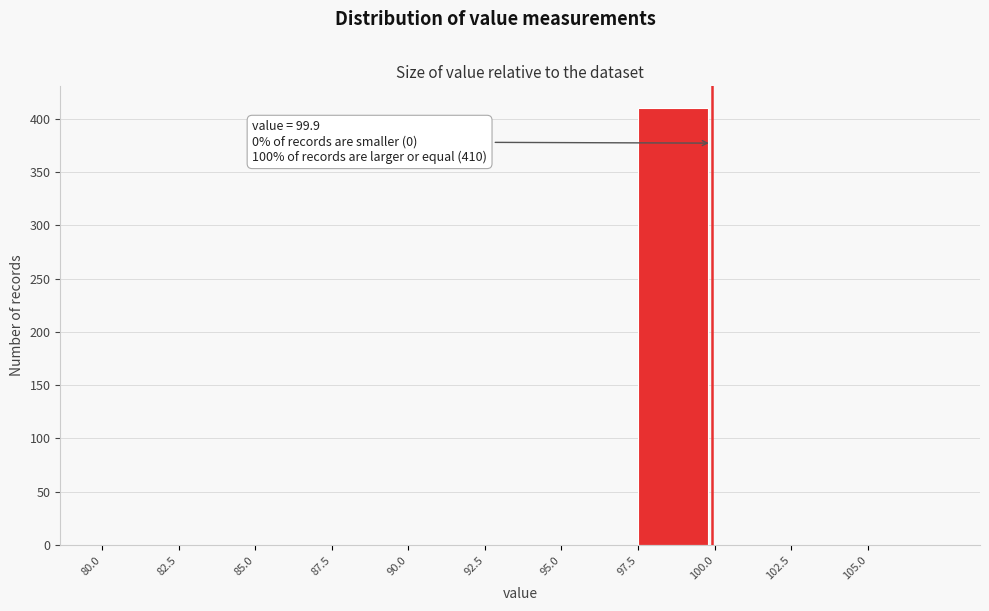

Over which range of the x-axis is the bar tallest?

97.5 to 100.0